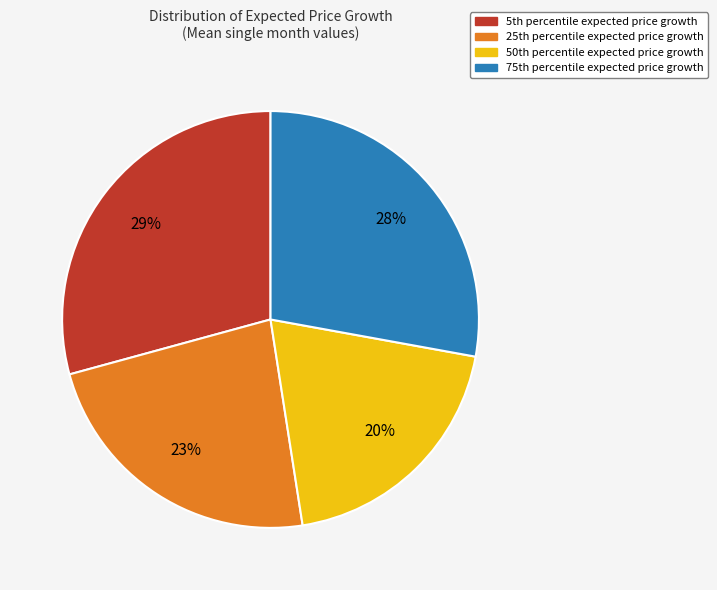

Is there a majority slice in this chart?

No